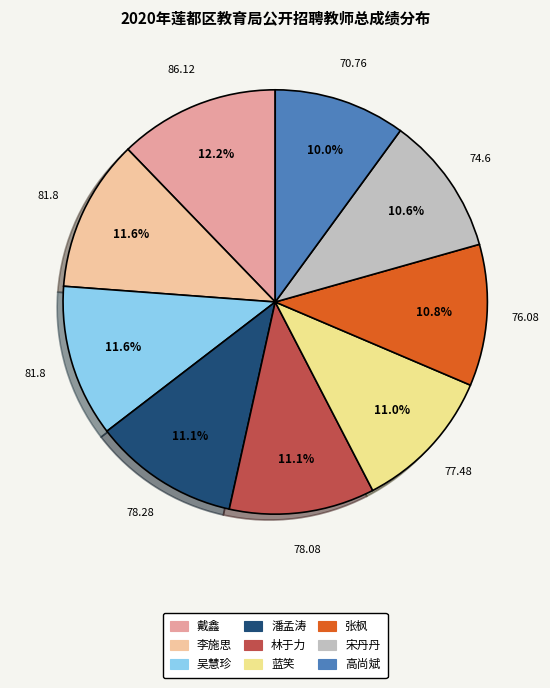

How many slices are in this pie chart?

9